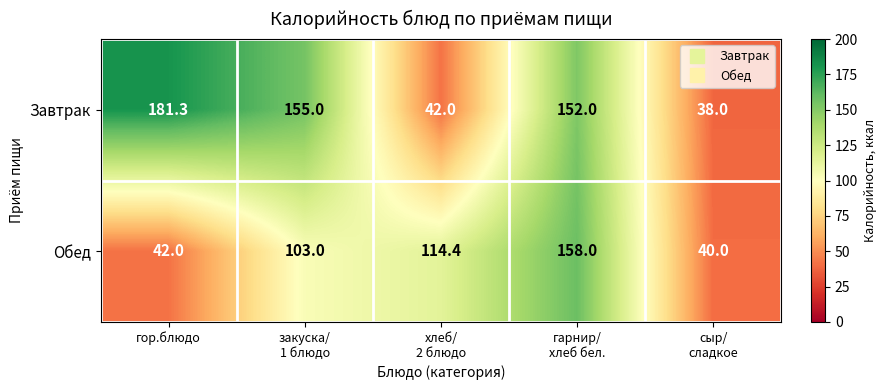

What is the total value across all series at закуска/
1 блюдо?

258.0